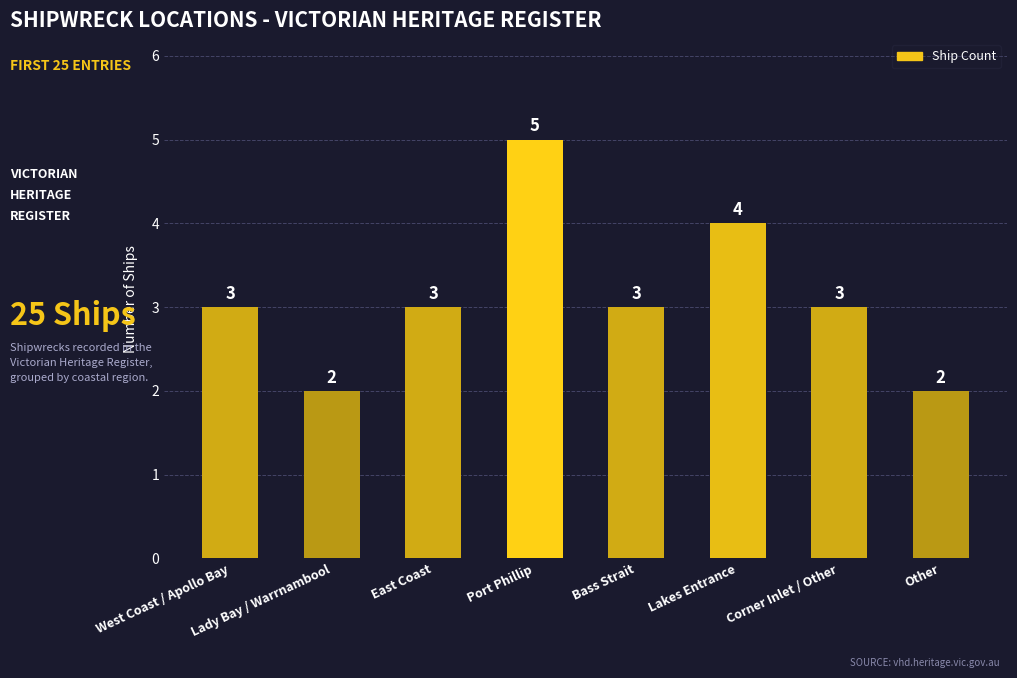

True or false: the data shows 5 at Port Phillip.

True